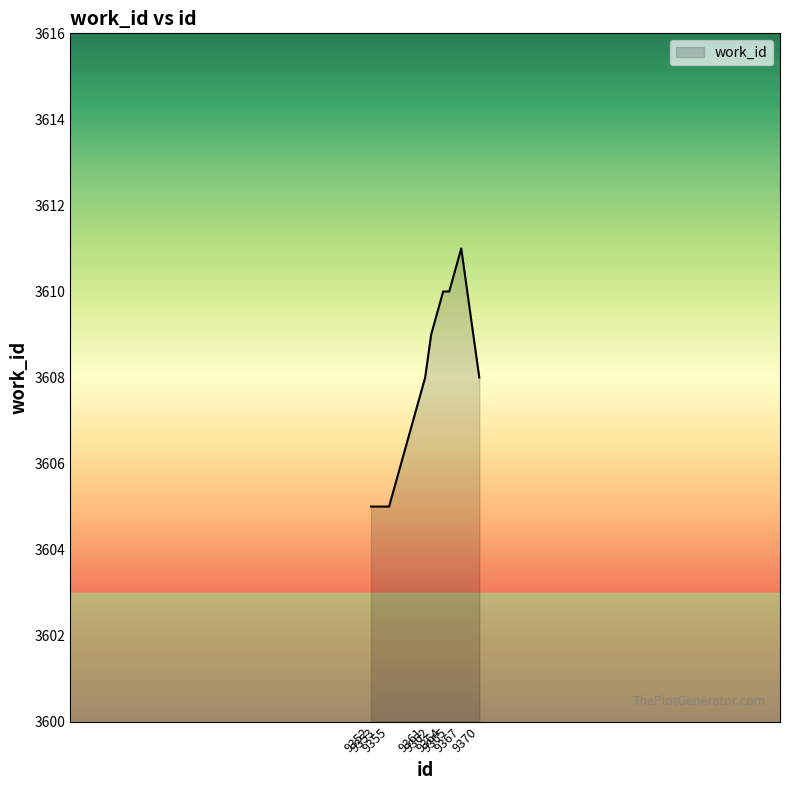

What is the smallest value displayed?

3605